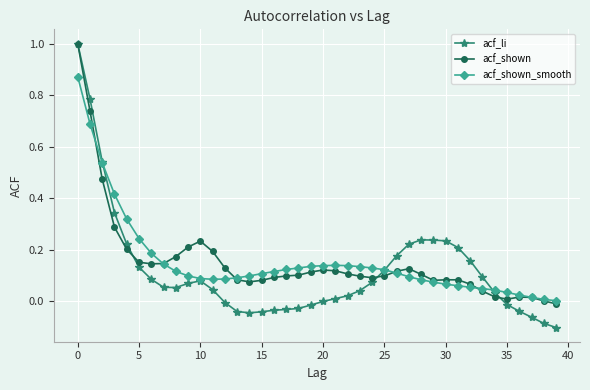

What is the maximum value shown in the chart?

1.0